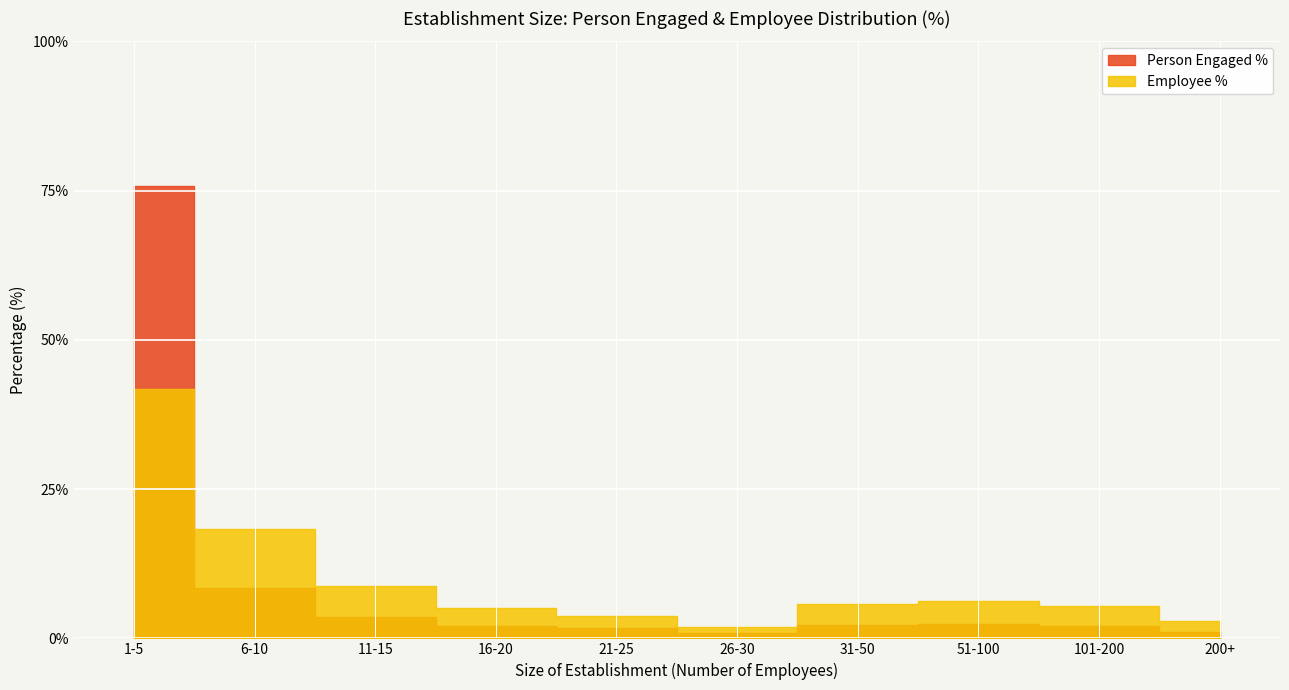

How many lines are shown in the chart?

2